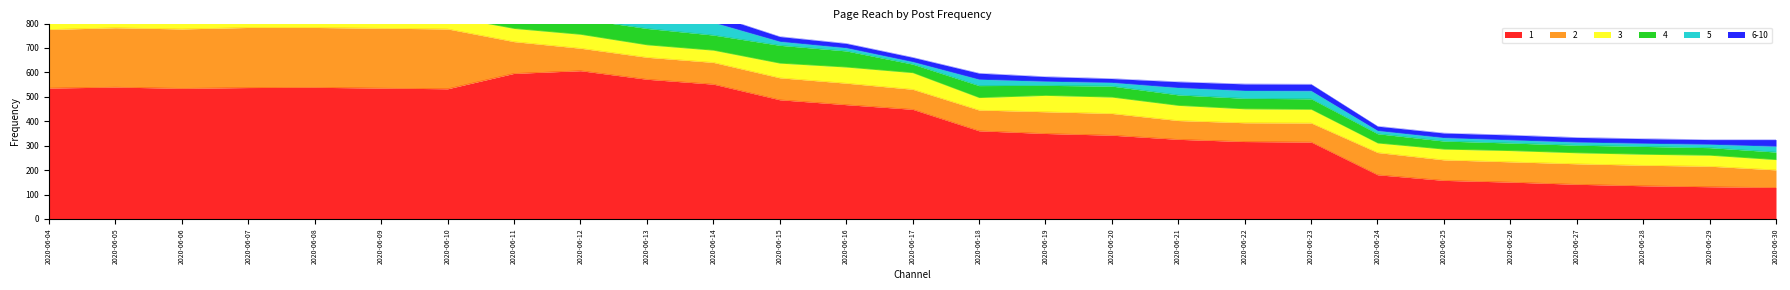

What are all the series names shown in the legend?

1, 2, 3, 4, 5, 6-10